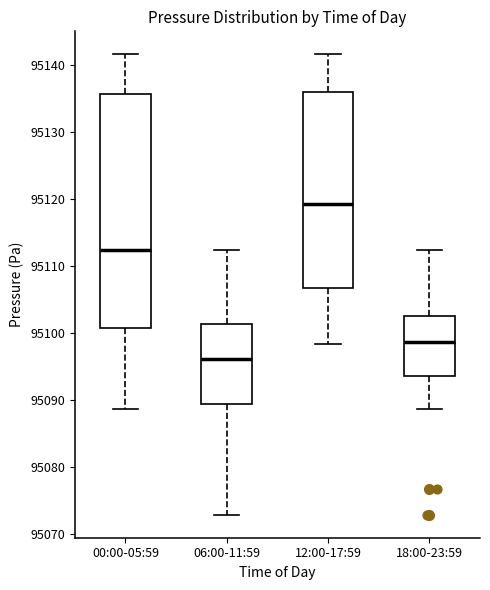

Comparing the boxes themselves (not the whiskers), which one is the tallest?

00:00-05:59